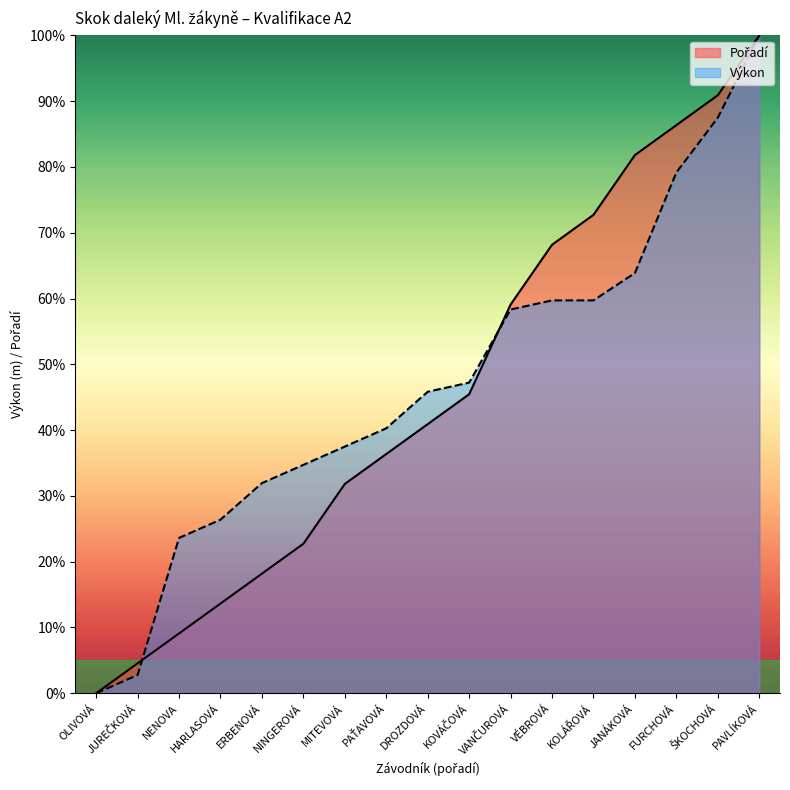

Read the Výkon value at DROZDOVÁ.

0.5